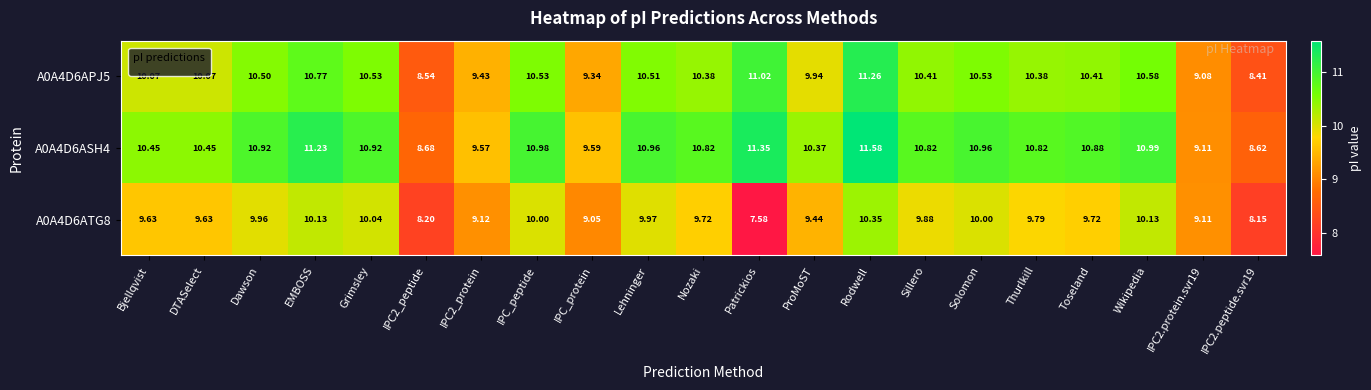

At how many categories does at least one series exceed 8?

21